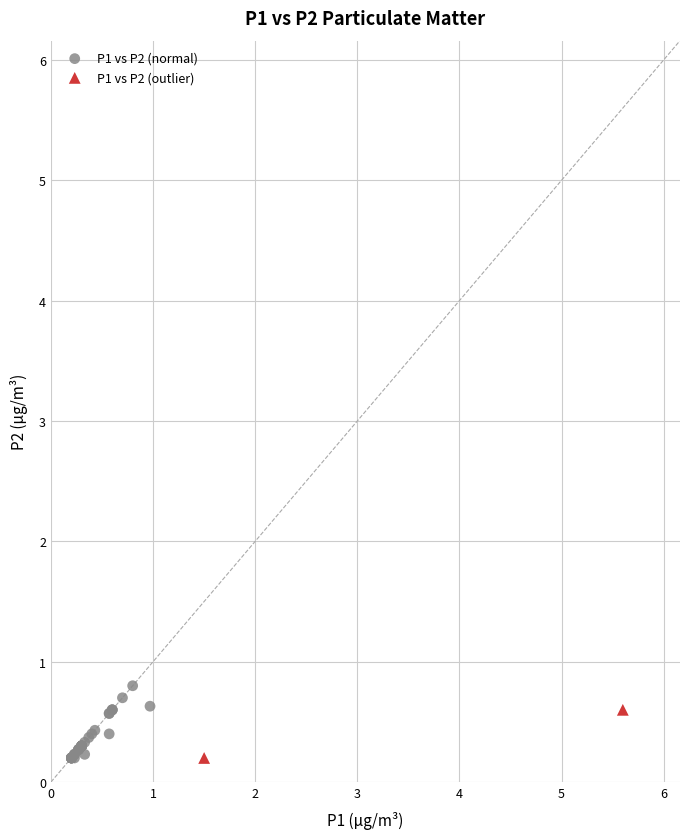

What are all the series names shown in the legend?

P1 vs P2 (normal), P1 vs P2 (outlier)